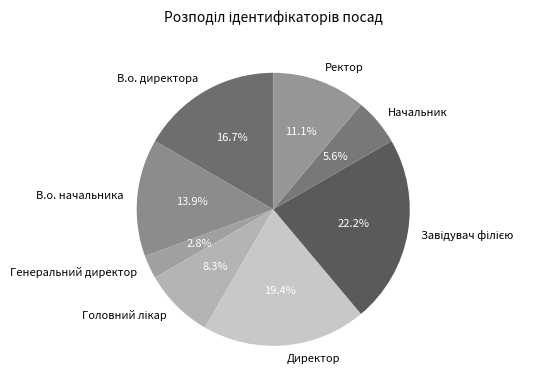

Is there a majority slice in this chart?

No